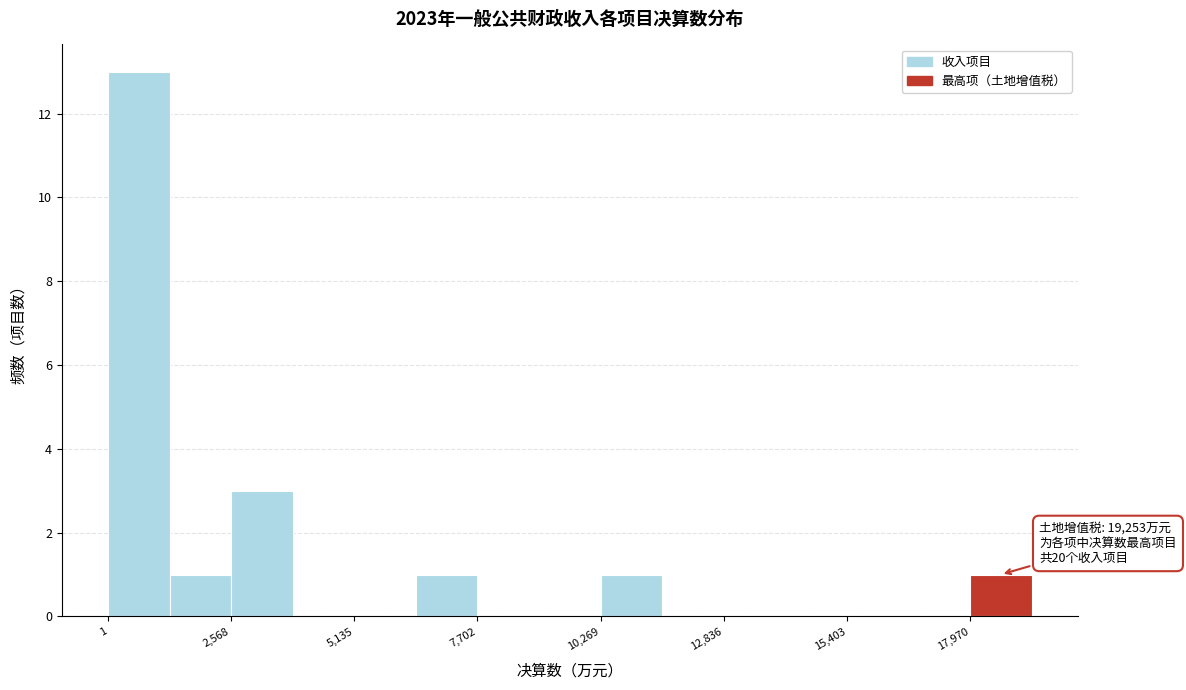

Around what value on the x-axis is the tallest bar? Give the approximate position of its centre, as read against the axis.

500